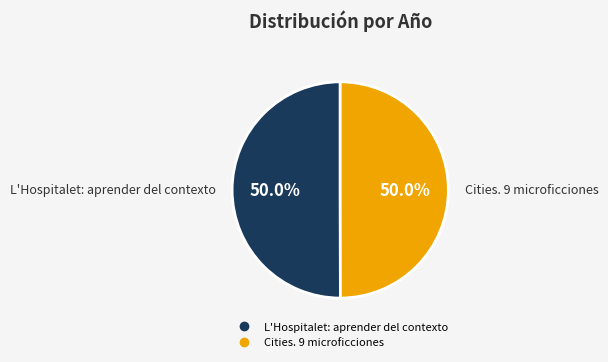

What percentage is the L'Hospitalet: aprender del contexto slice, to the nearest percent?

50%